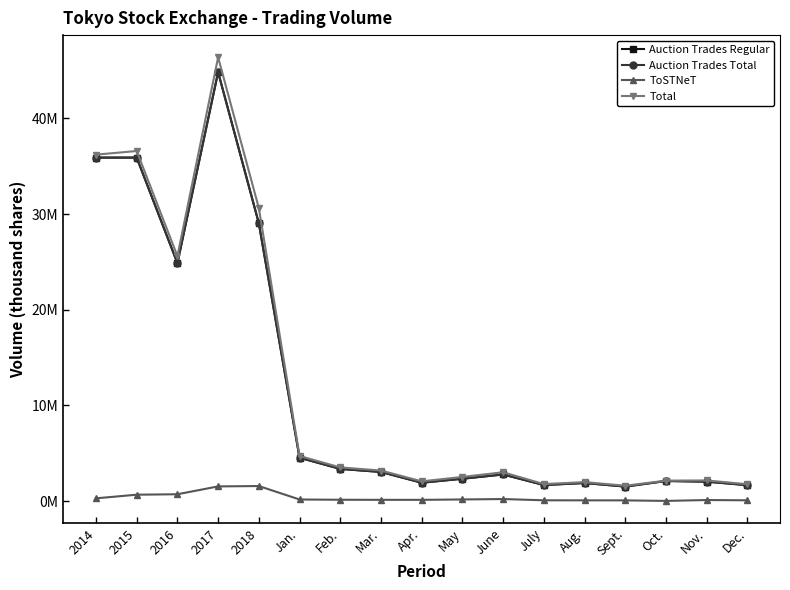

List the series in order of their peak value, highest first.

Total, Auction Trades Total, Auction Trades Regular, ToSTNeT